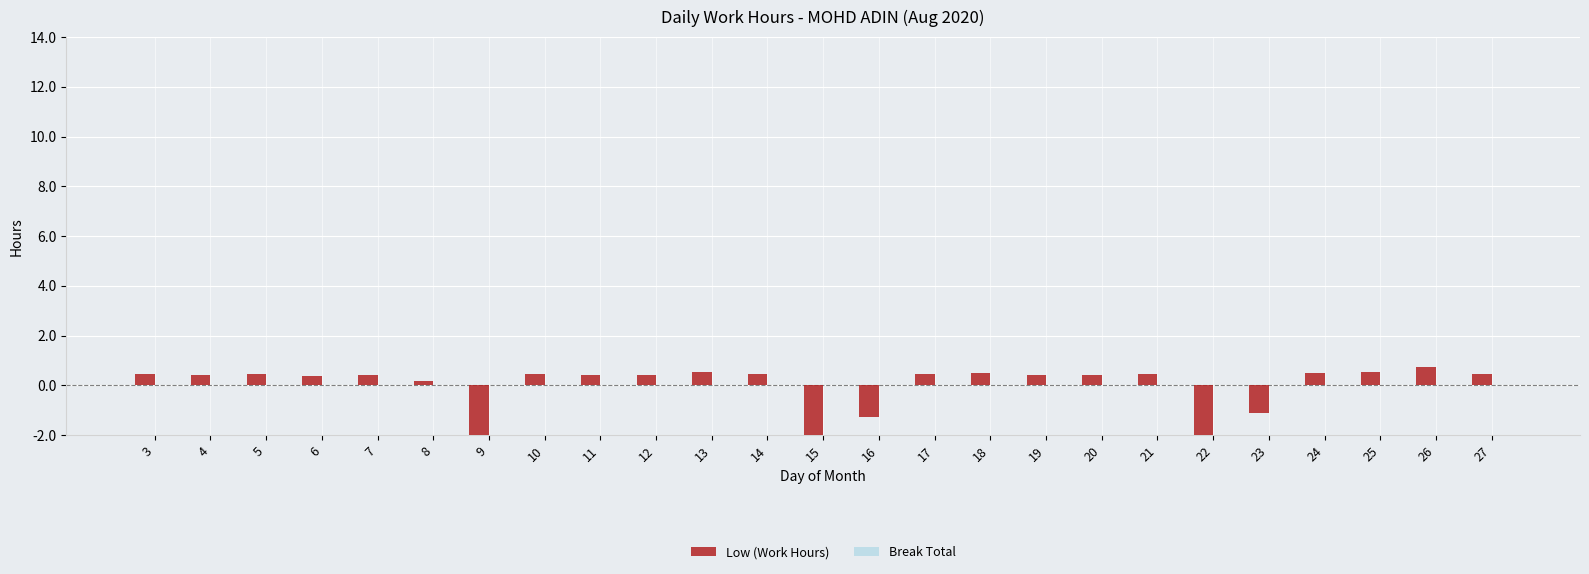

What value does the Low (Work Hours) series have at 16?

-1.3